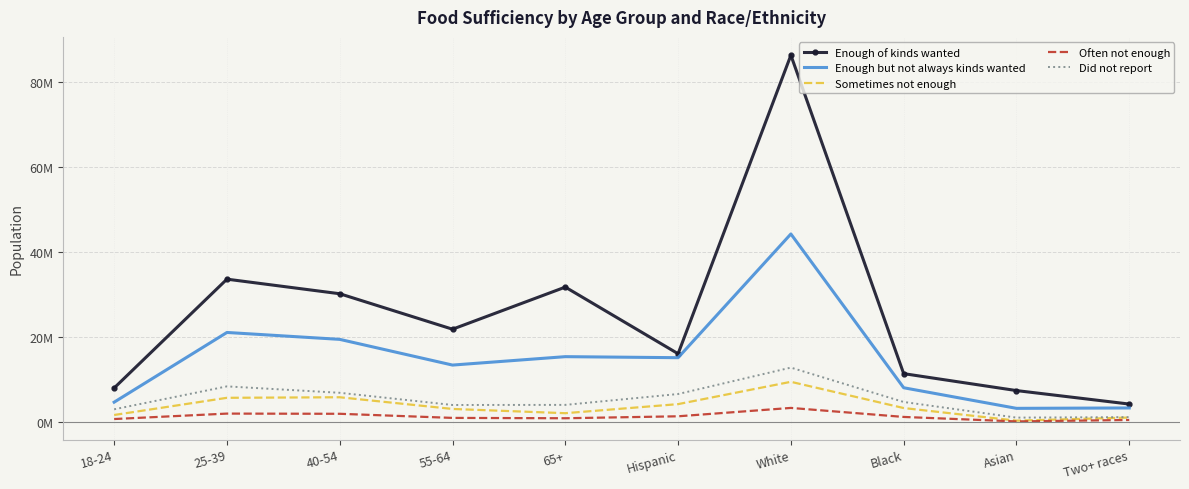

Where is Did not report nearest to the value 7006206?

40-54